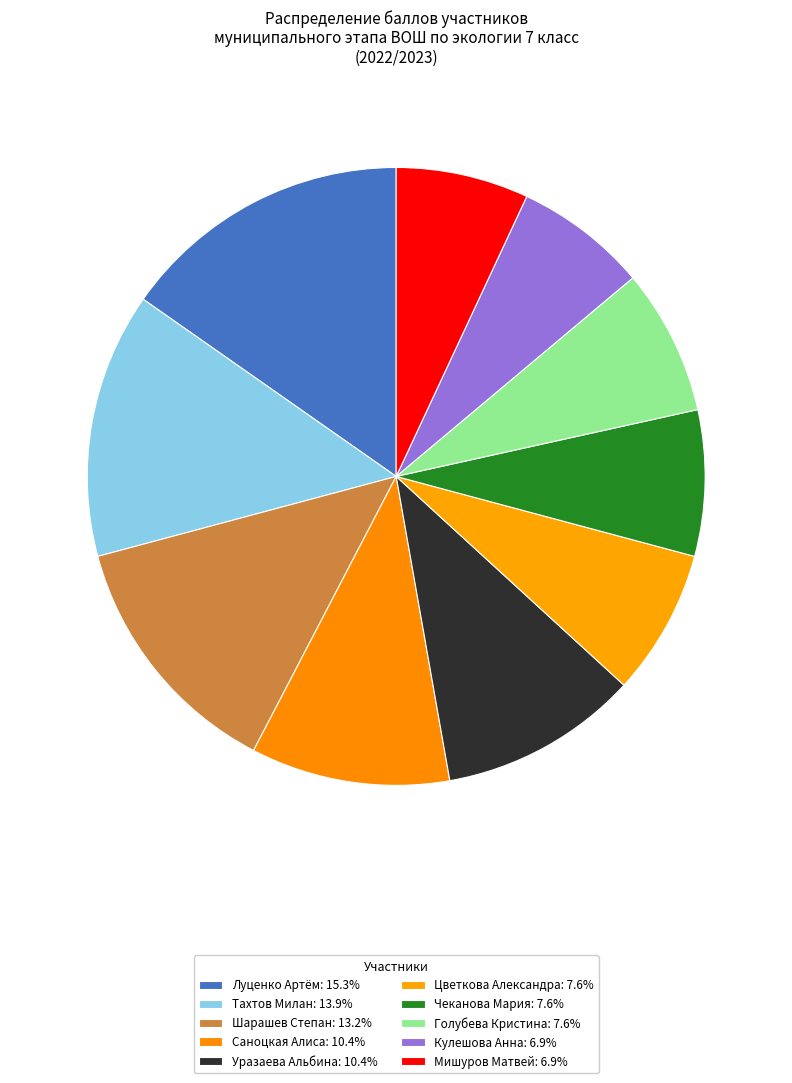

Which slice is the smallest?

Кулешова Анна